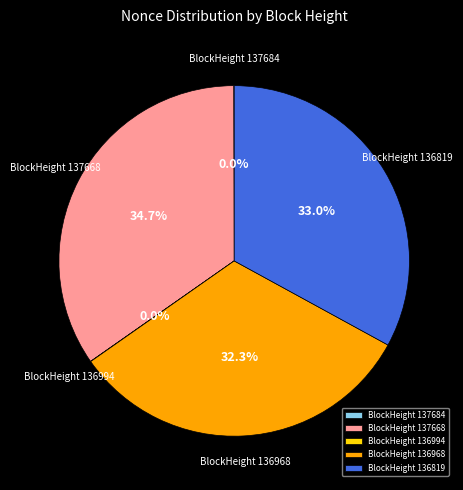

Approximately how many times larger is the value at BlockHeight 137668 compared to BlockHeight 136968?

1.1